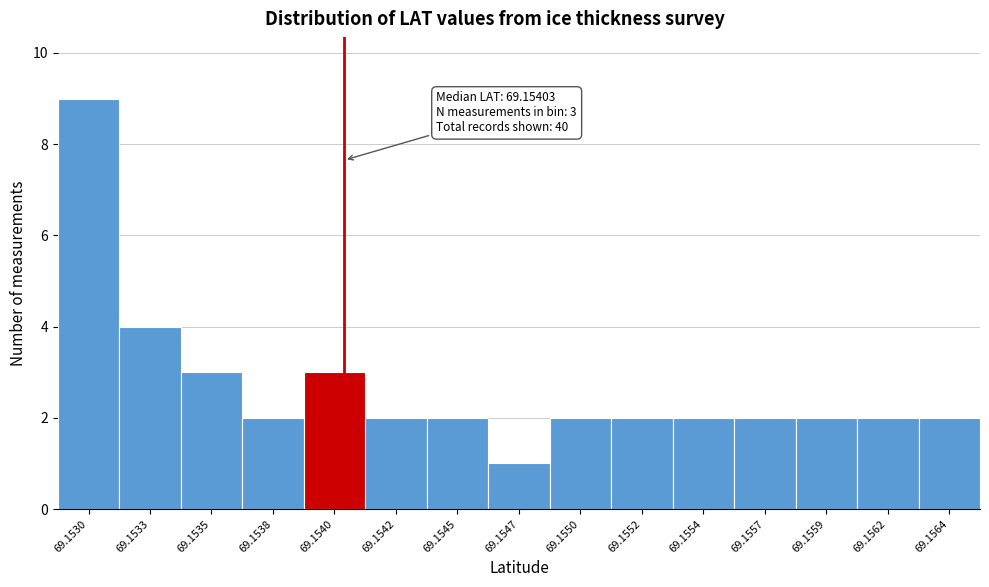

Reading right to left, what are all the values shown in this chart?

2	2	2	2	2	2	2	1	2	2	3	2	3	4	9